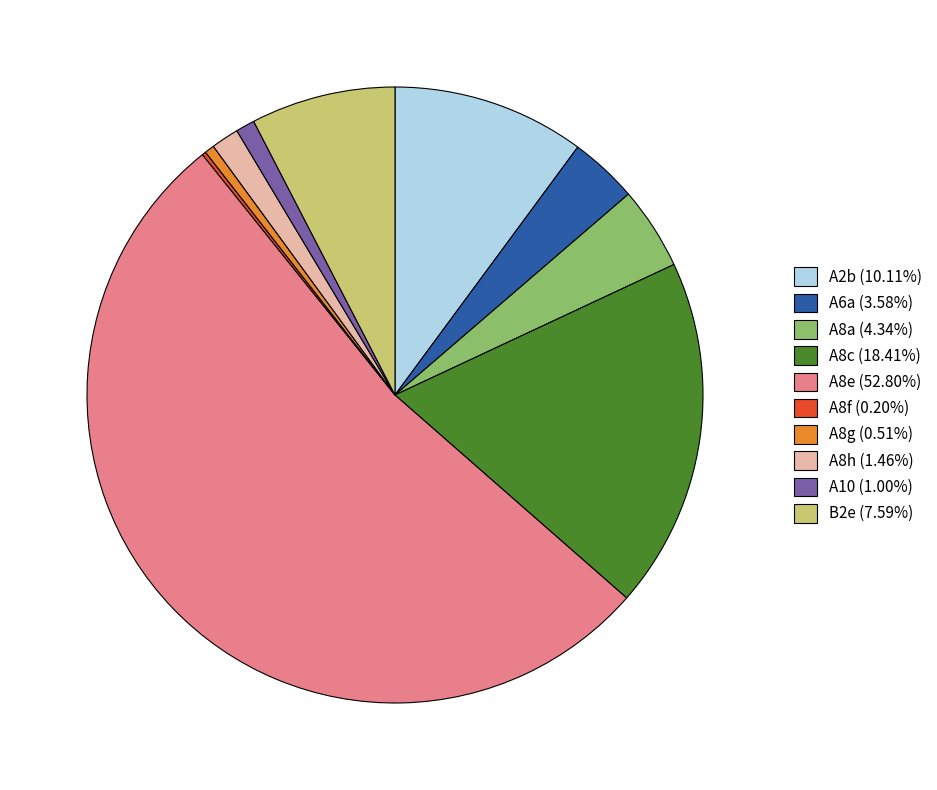

Does A8e (52.80%) account for over 50% of the chart?

Yes